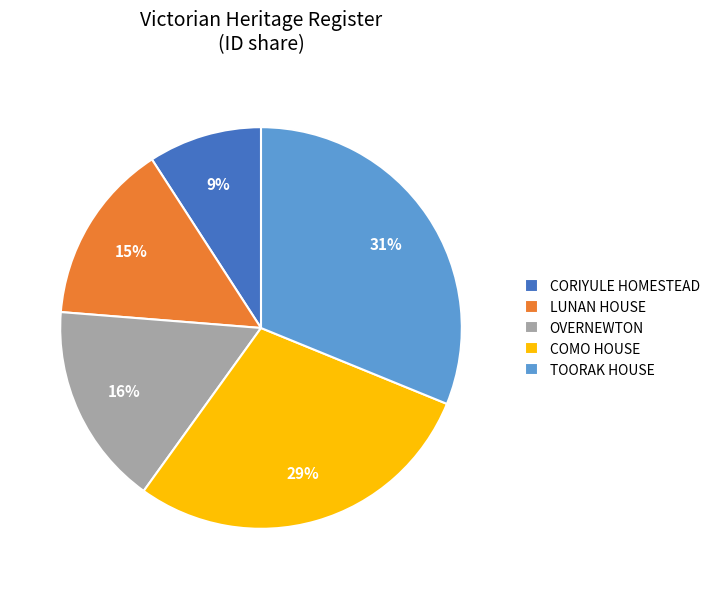

Between LUNAN HOUSE and CORIYULE HOMESTEAD, which is larger?

LUNAN HOUSE